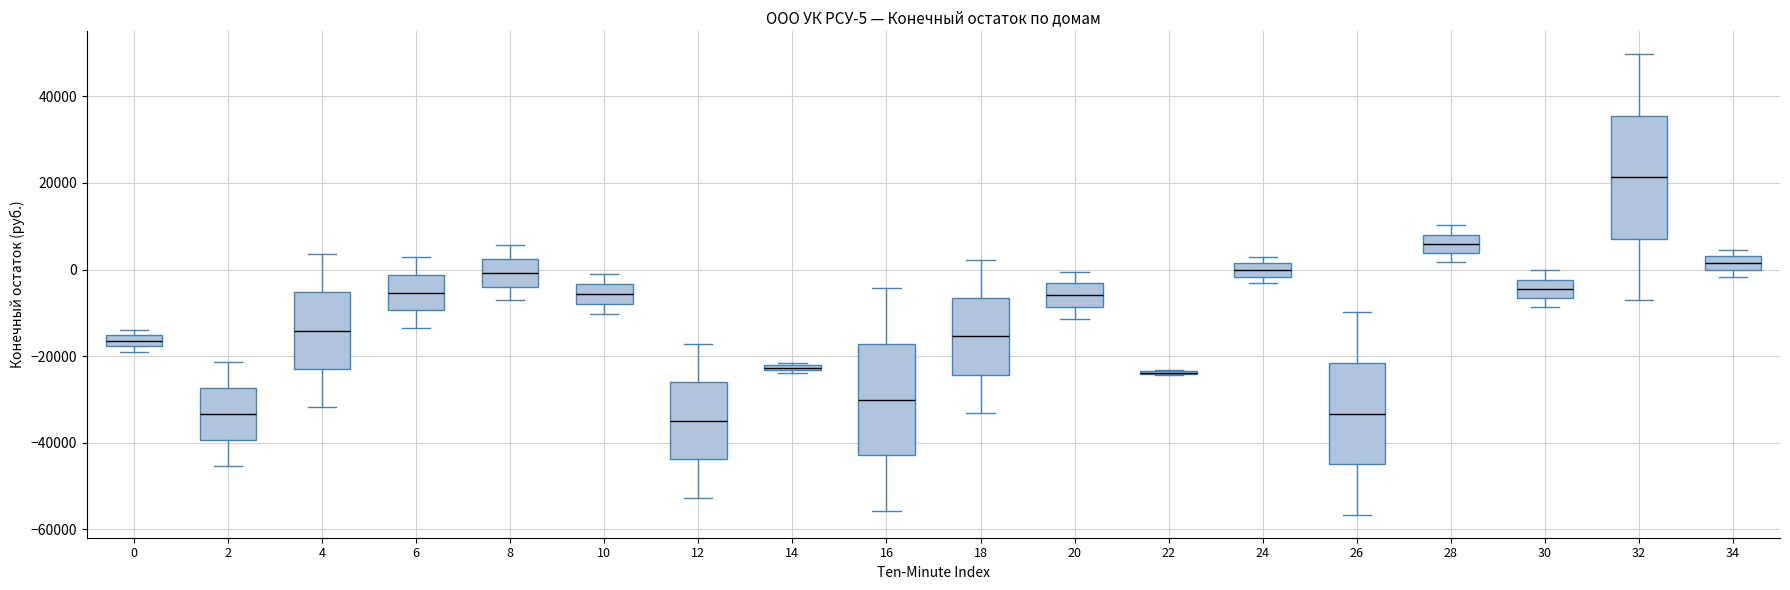

Comparing the boxes themselves (not the whiskers), which one is the tallest?

32